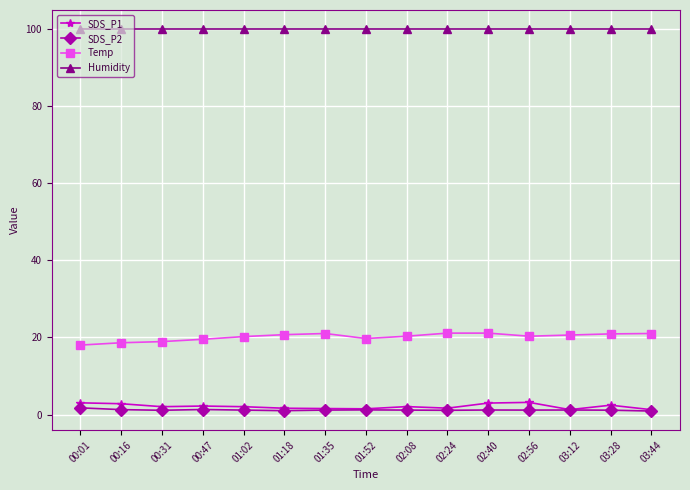

How many SDS_P2 values are between 1 and 2?

14